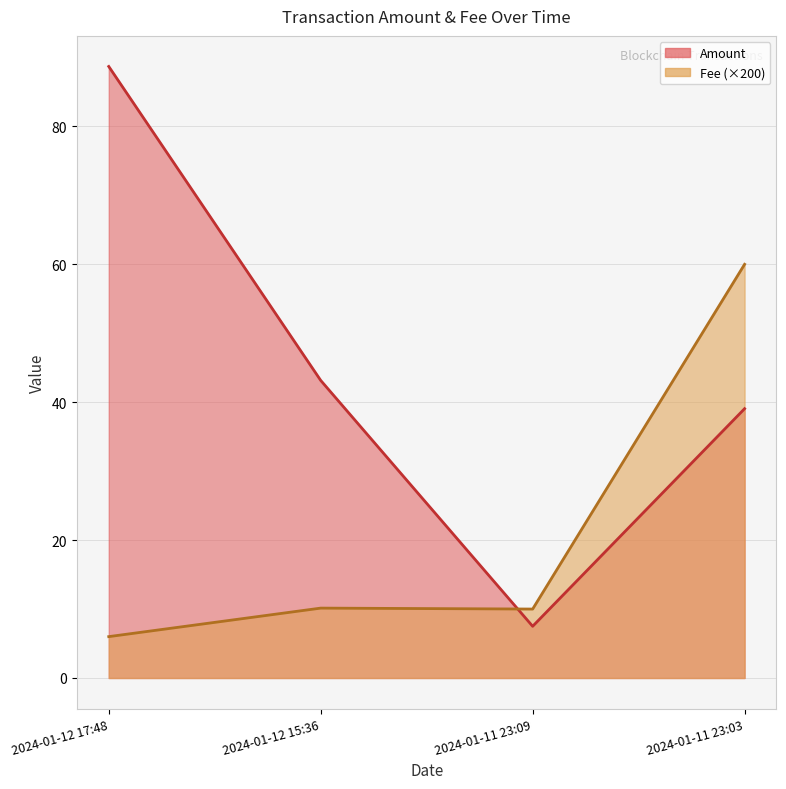

What is the label of the 3rd point from the right?

2024-01-12 15:36